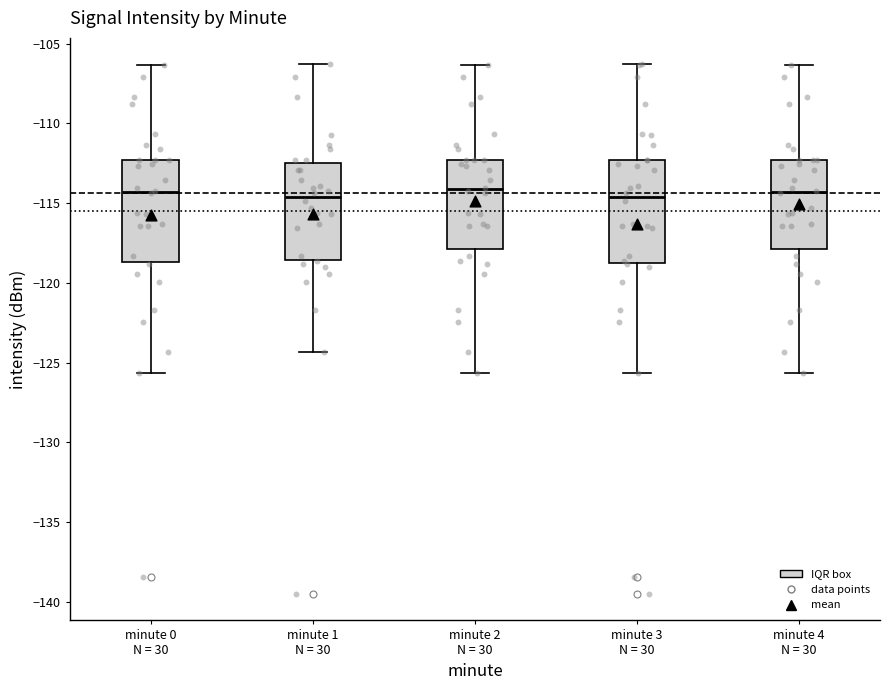

Where does the median line of the box for minute 0 N = 30 sit on the y-axis? The values are not printed on the chart, so give them approximately, as read against the axis.

-114.5